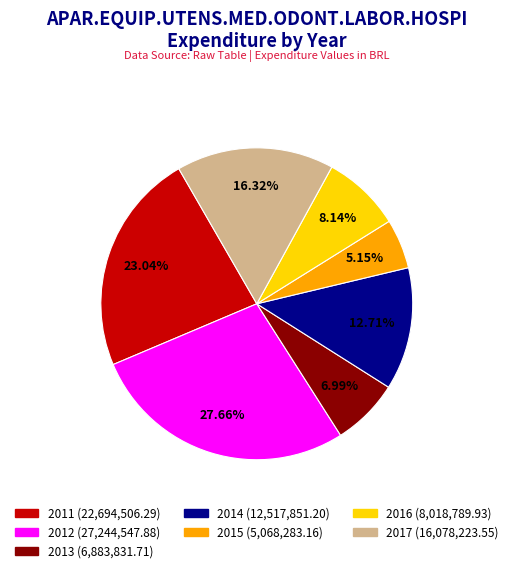

To the nearest percent, what is the difference between the 2012 and 2014 slice percentages?

15%